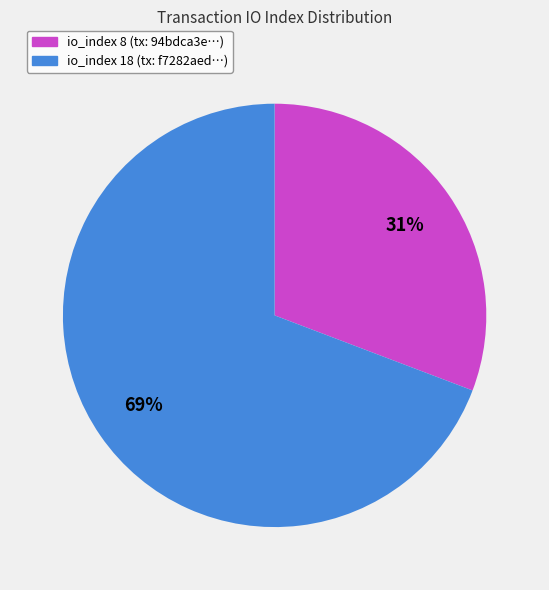

Is it true that io_index 8 (tx: 94bdca3e…) is 43% of the pie?

False